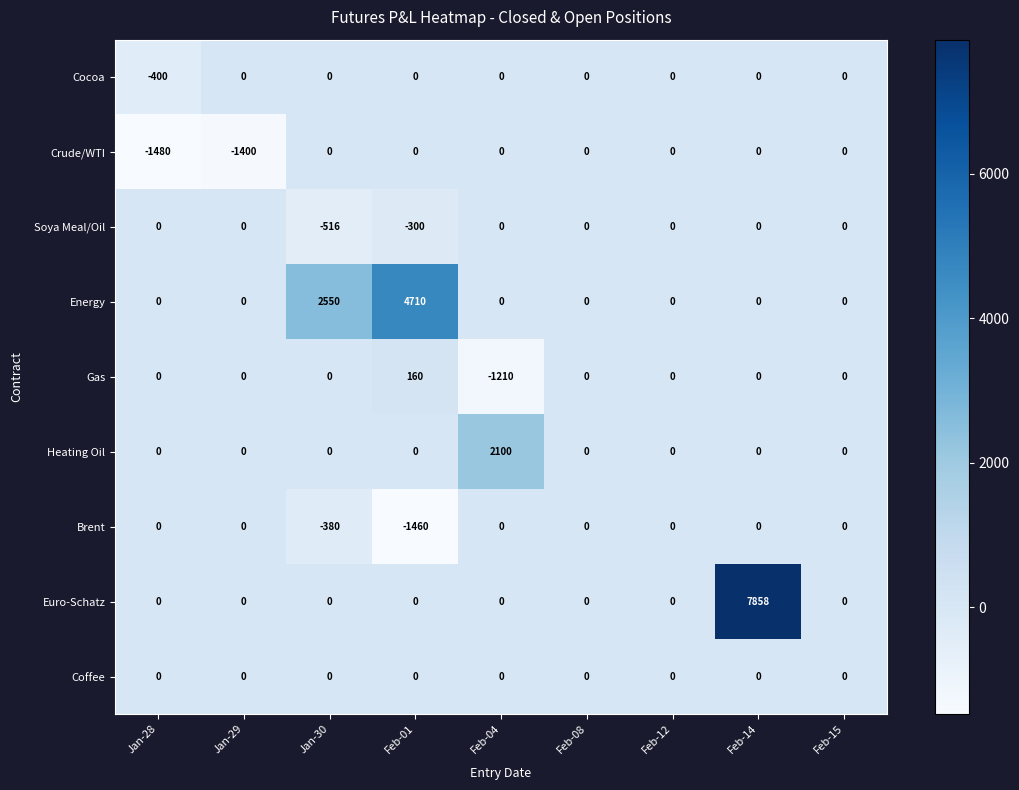

What is the lowest value of the Crude/WTI series?

-1480